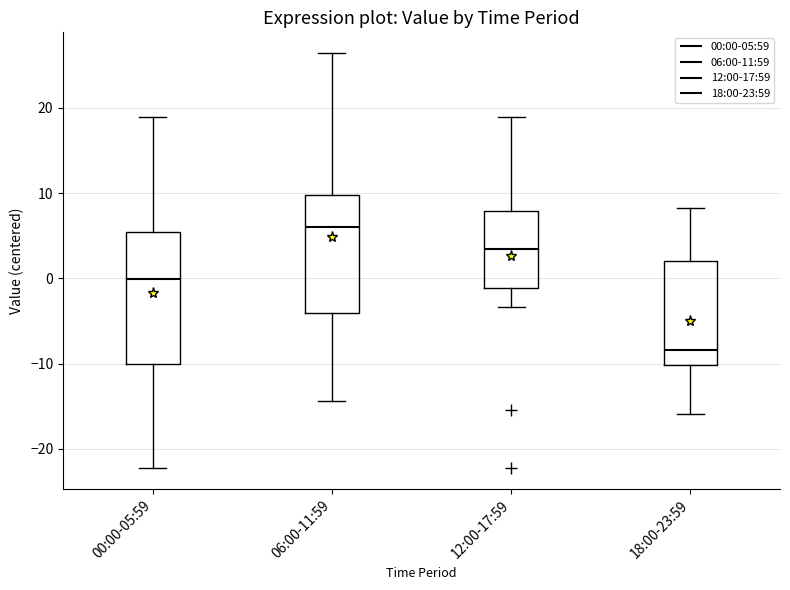

Where does the lower whisker of the box for 06:00-11:59 end on the y-axis? The values are not printed on the chart, so give them approximately, as read against the axis.

-14